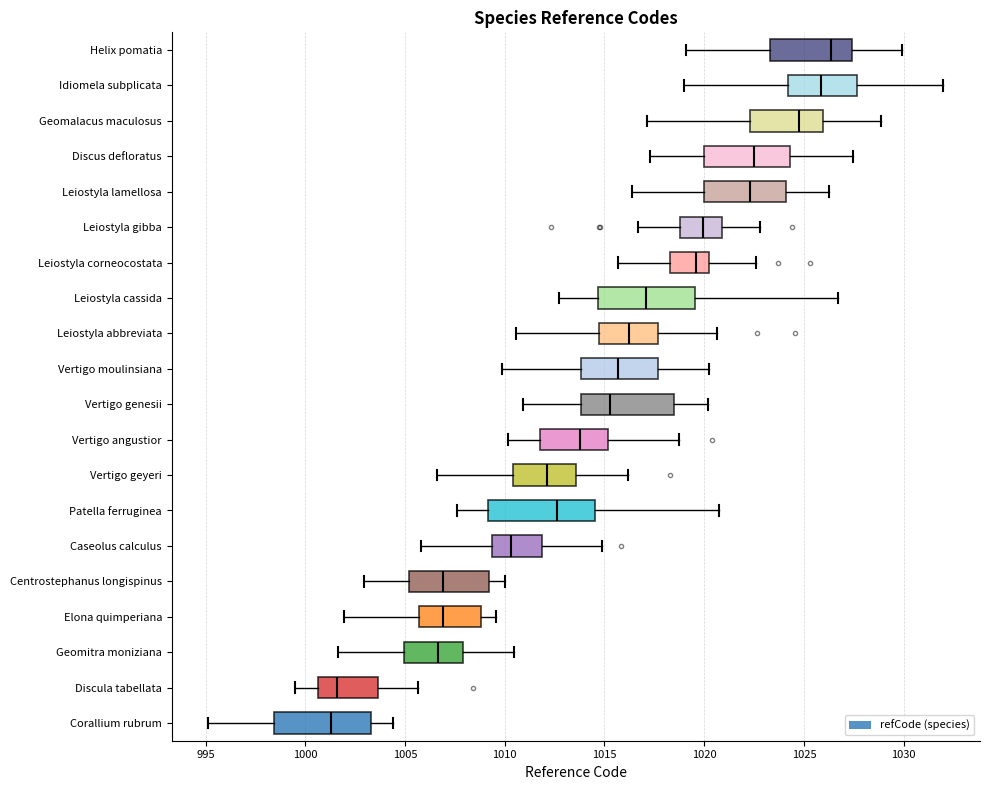

Where does the left whisker of the box for Leiostyla gibba end on the x-axis? The values are not printed on the chart, so give them approximately, as read against the axis.

1016.5